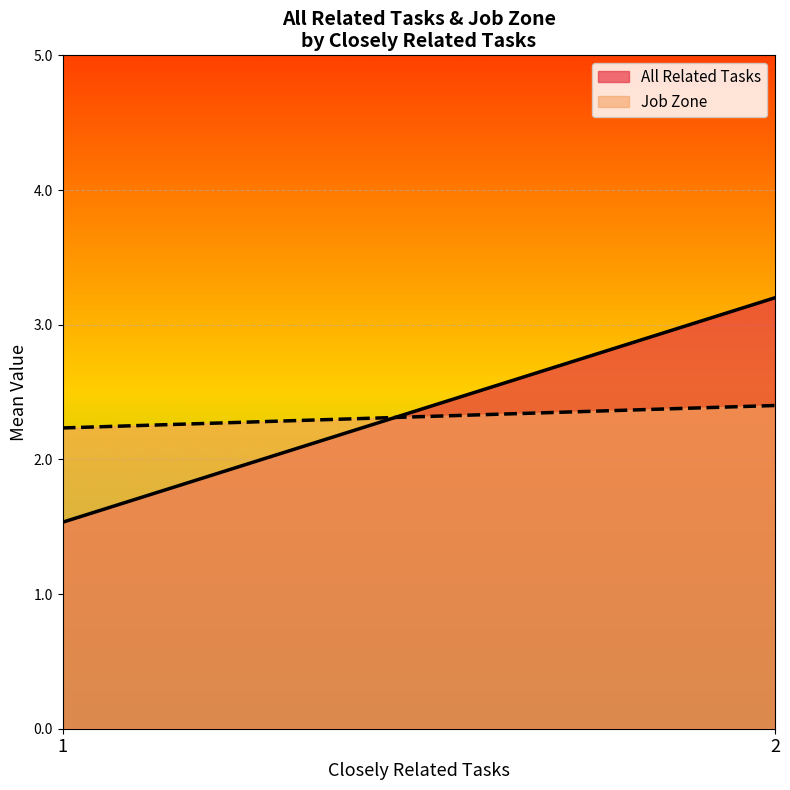

How many values in the All Related Tasks series exceed 3?

1